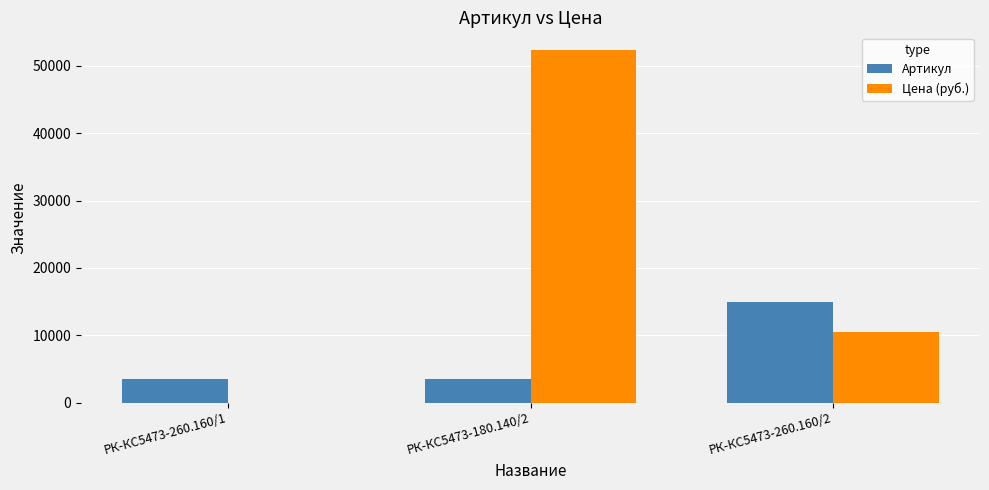

What is the average value of the Цена (руб.) series?

20952.0